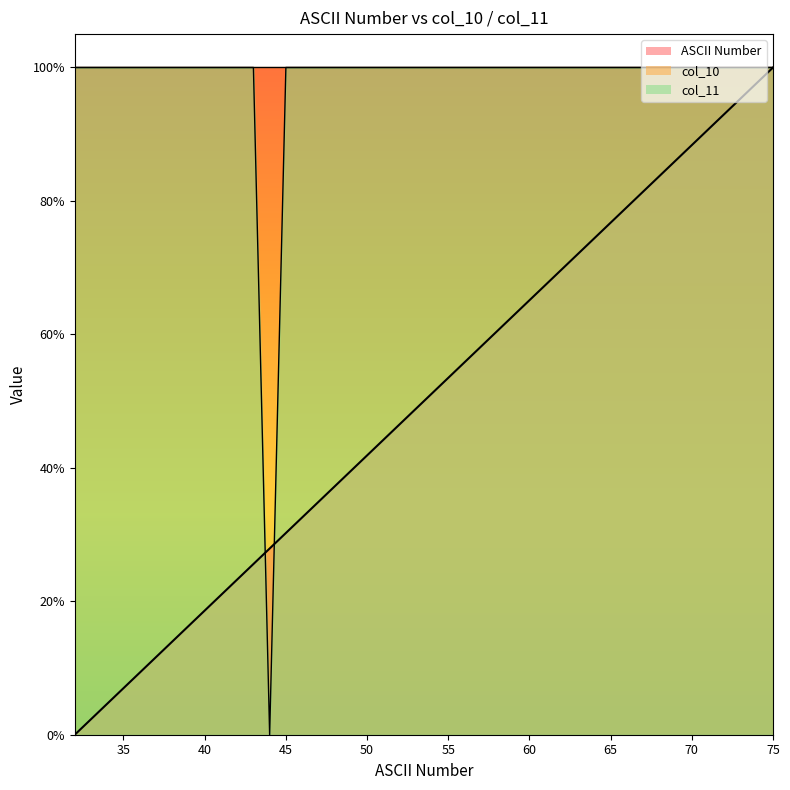

What is the spread (max minus min) of values at 46?

0.7